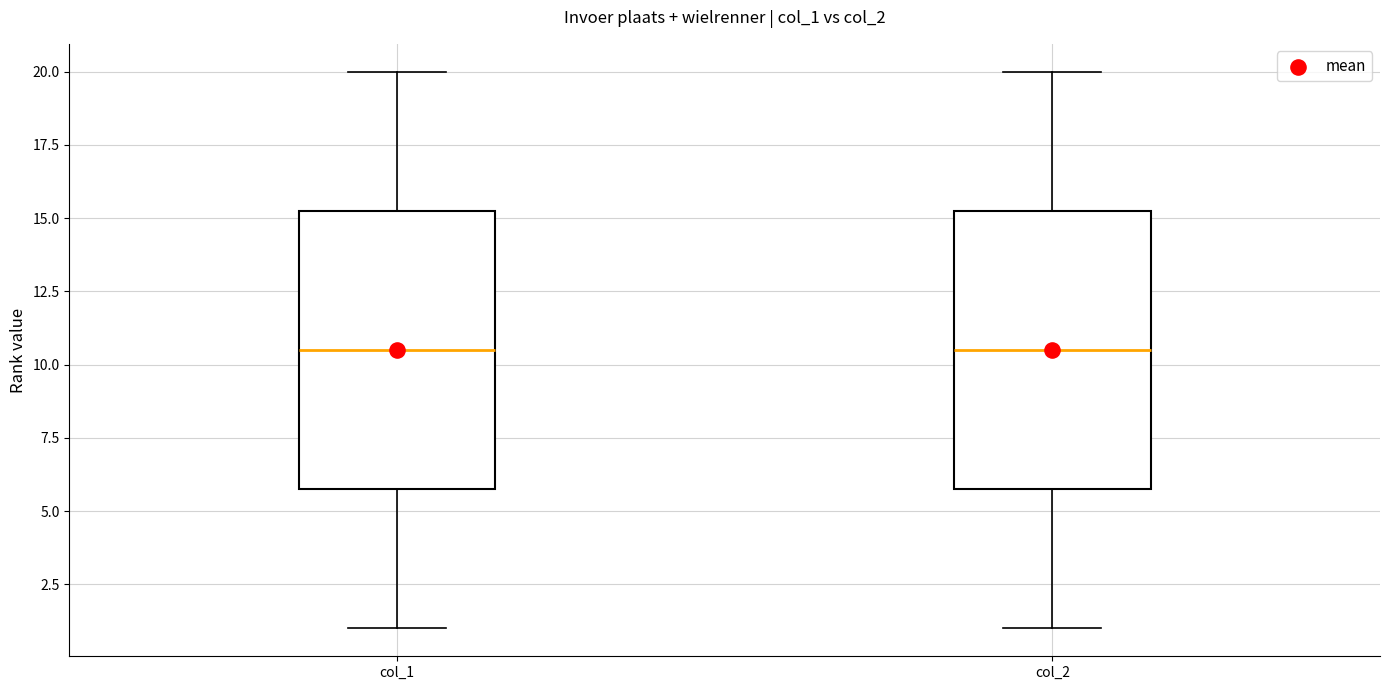

Reading left to right, transcribe this box plot: for each box, give where its median line is, the range the box spans, and where its two whiskers end, as read against the y-axis. The values are not printed on the chart, so give them approximately, as read against the axis.

col_1: median 10.5, box 6.0 to 15.5, whiskers 1.0 to 20.0
col_2: median 10.5, box 6.0 to 15.5, whiskers 1.0 to 20.0